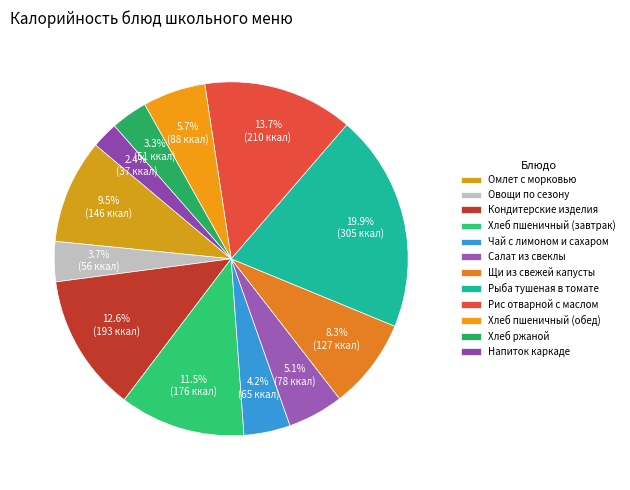

What is the change in value from Хлеб пшеничный (завтрак) to Салат из свеклы?

-97.9